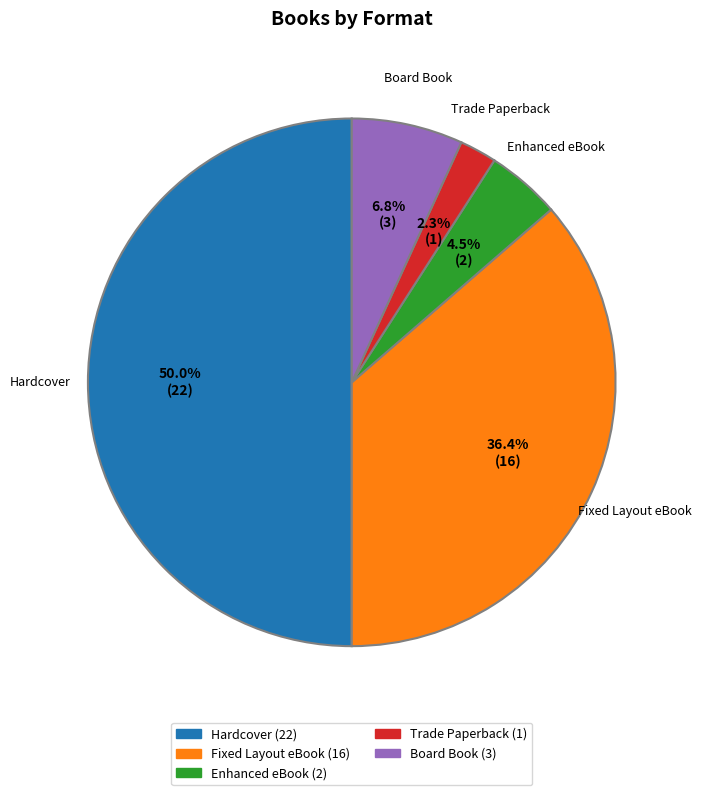

Count the number of slices in the pie.

5